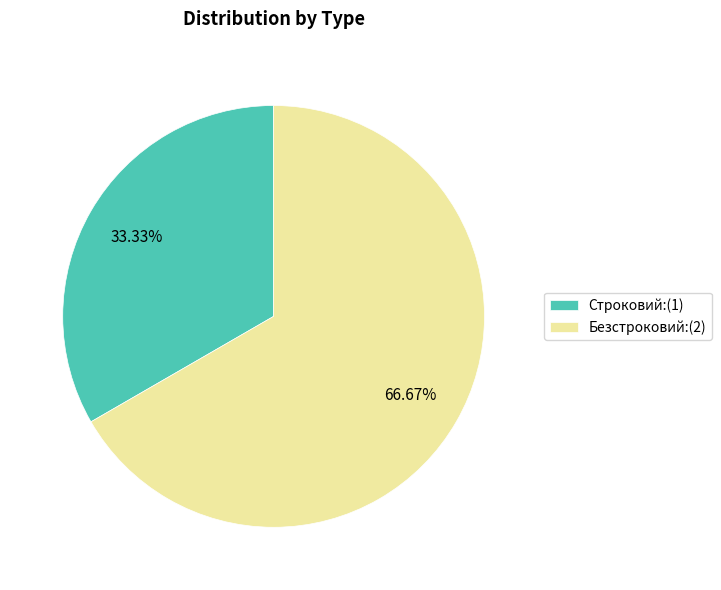

What percentage is the Безстроковий slice, to the nearest percent?

67%